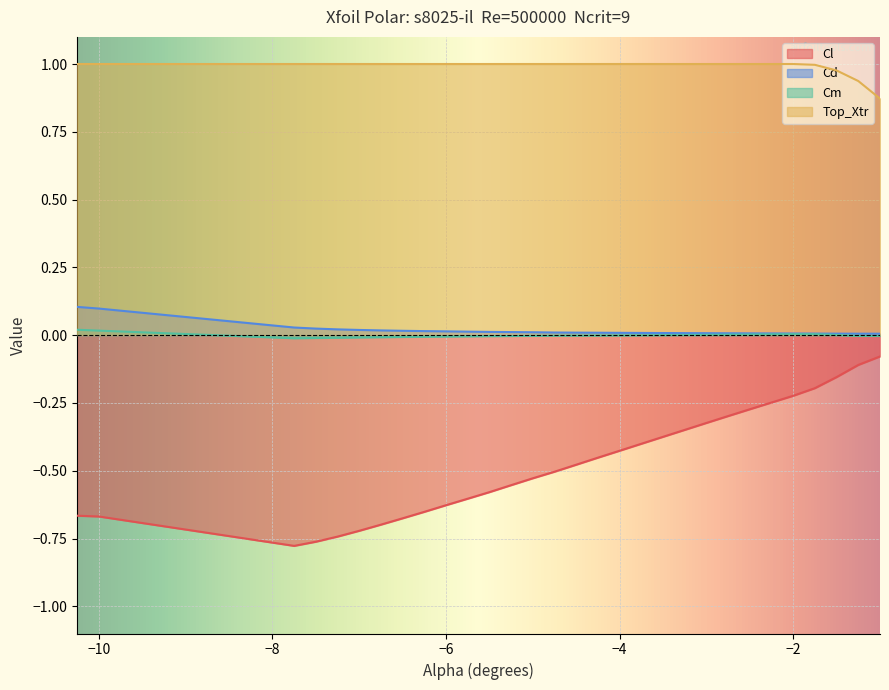

True or false: Cm and Top_Xtr cross at least once.

False